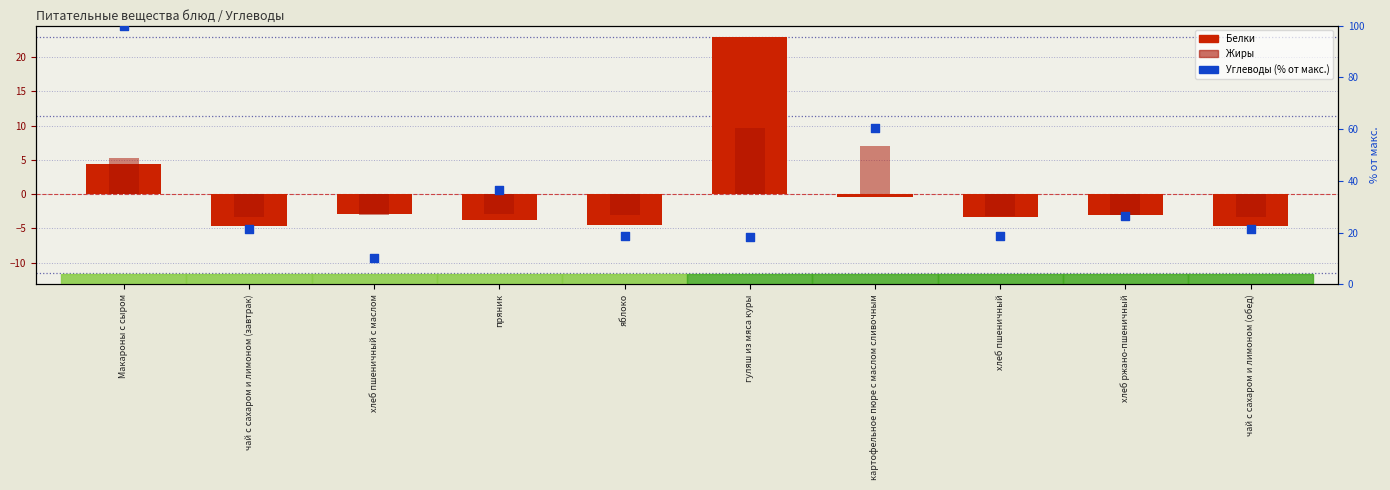

What is the total value across all series at Макароны с сыром?

109.6